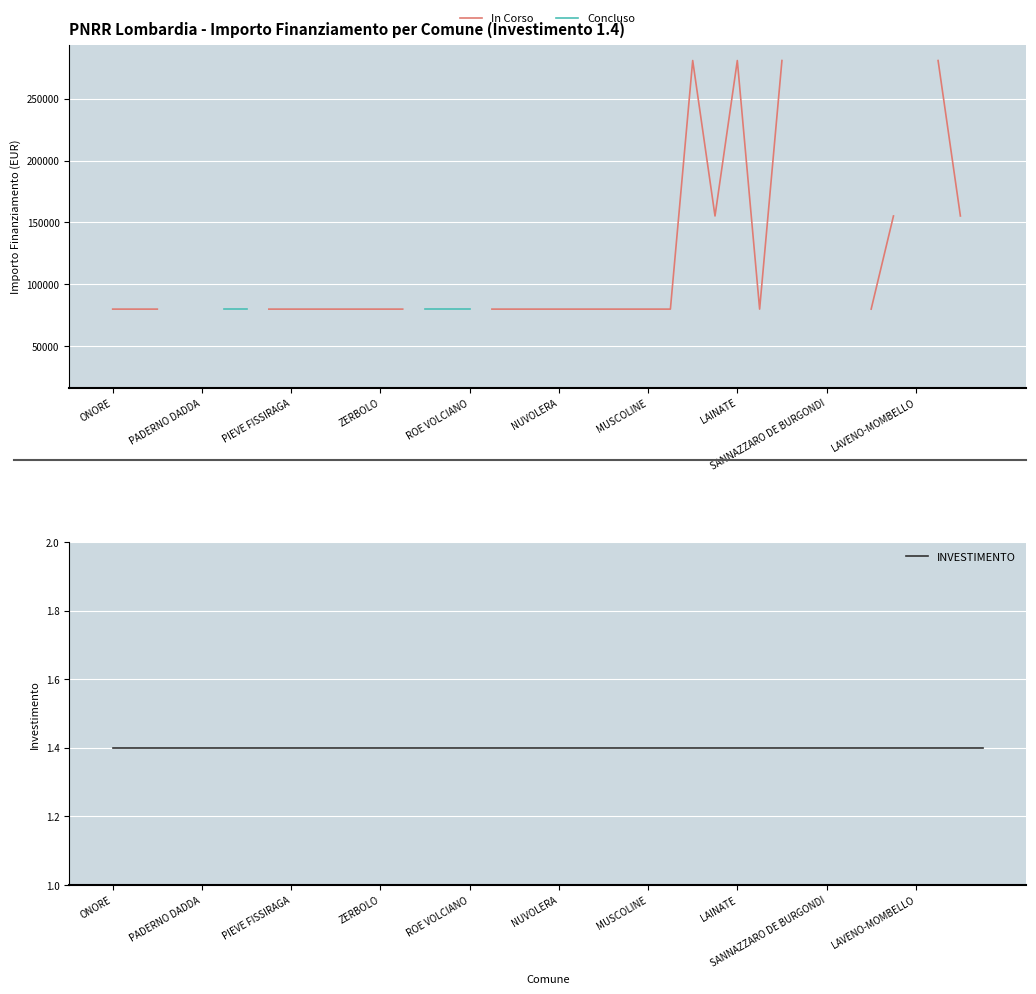

True or false: Concluso and INVESTIMENTO cross at least once.

False